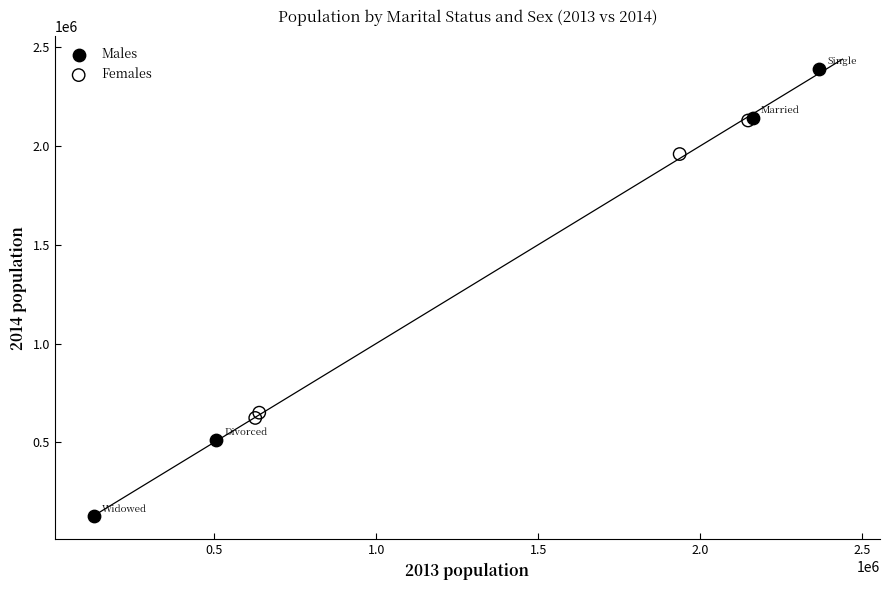

Which series reaches the minimum Y coordinate?

Males